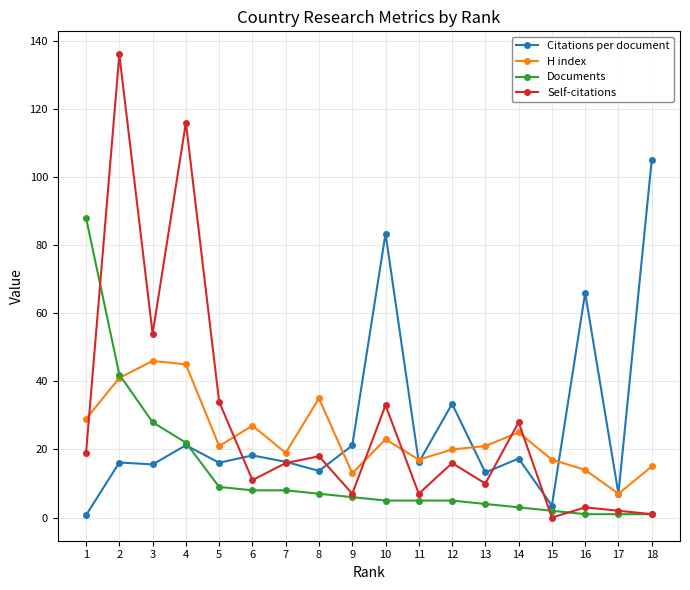

True or false: Self-citations has more than 1 points higher than both neighbors.

True